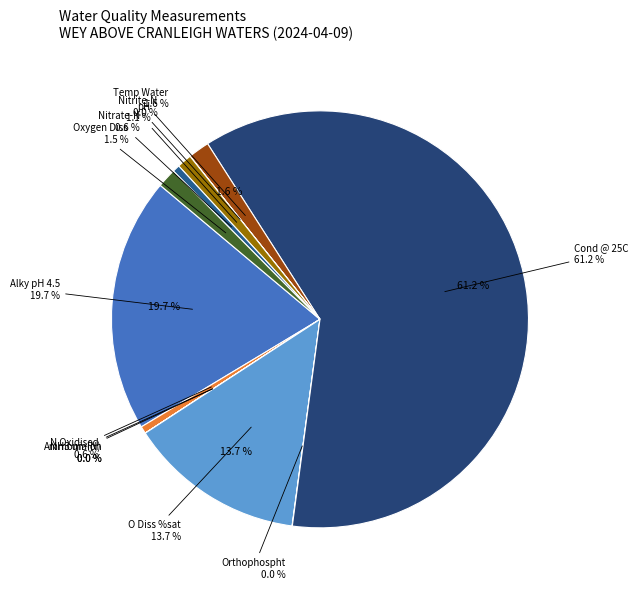

What is the change in value from NH3 un-ion to Temp Water?

+11.7